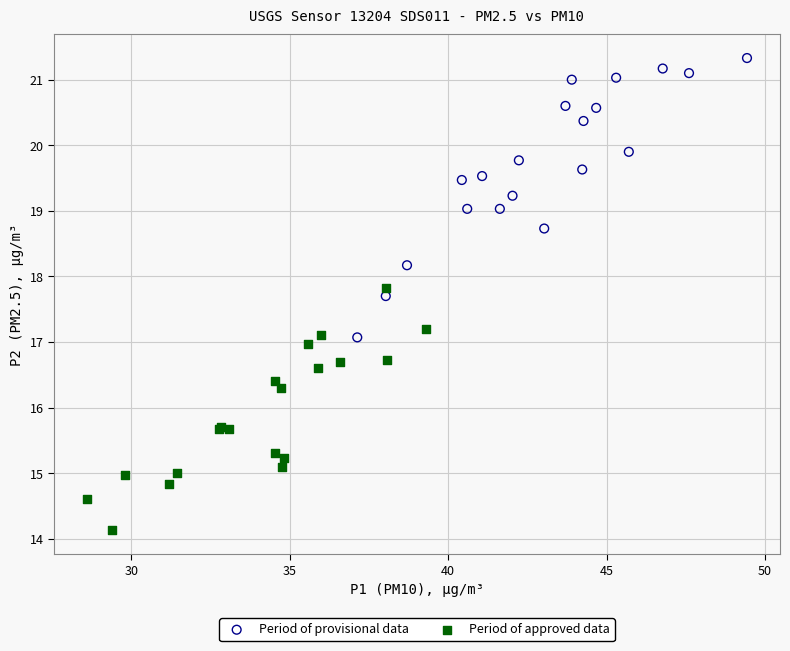

Which series reaches the maximum Y coordinate?

Period of provisional data